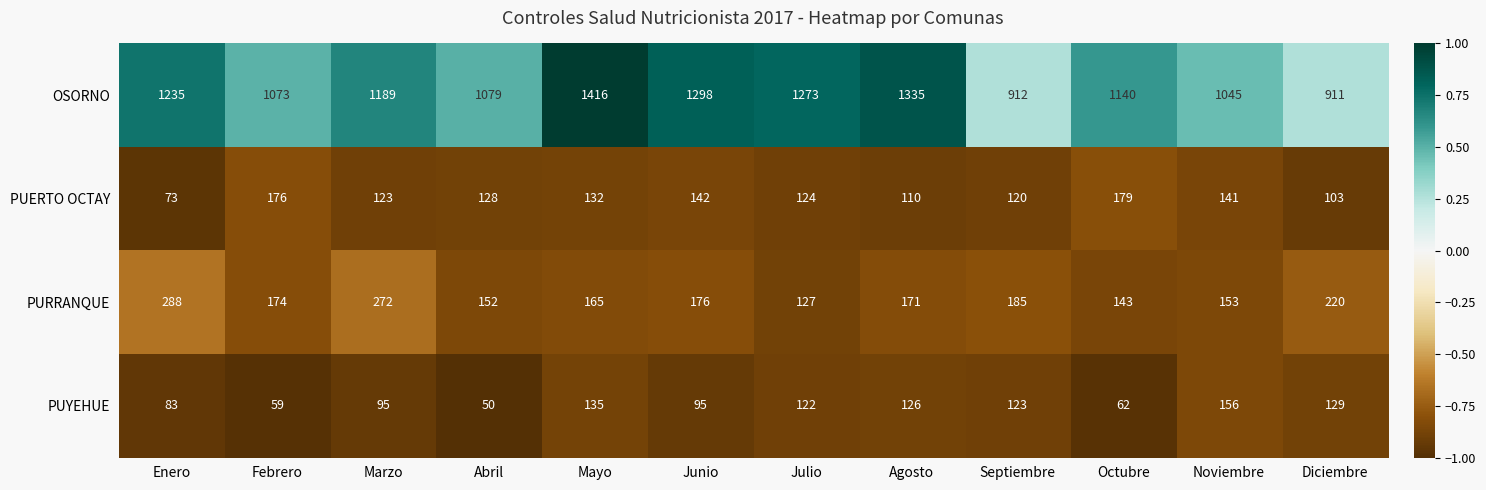

Where is PURRANQUE nearest to the value 207?

Diciembre